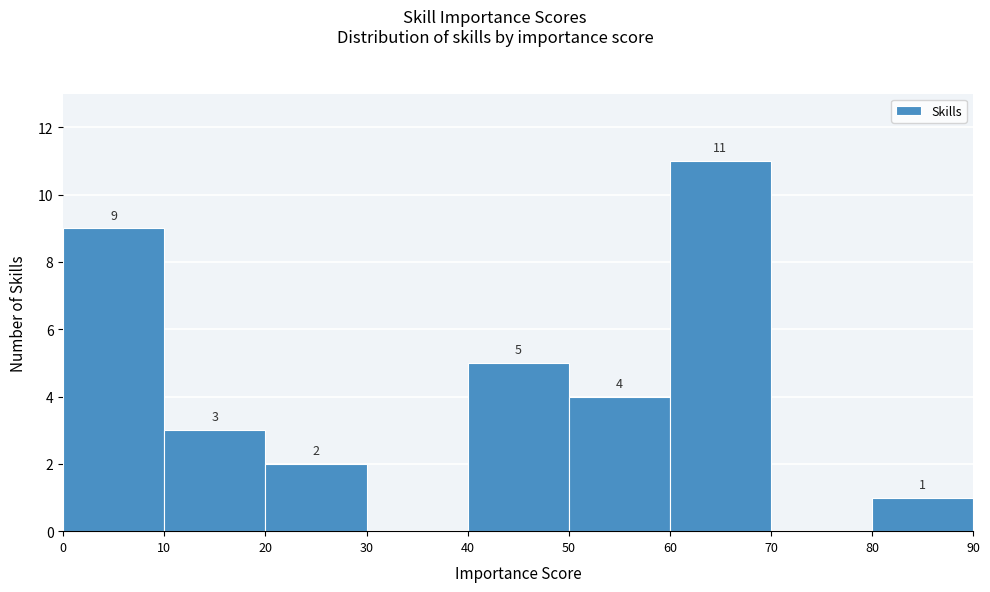

Which range on the x-axis has the tallest bar?

60 to 70